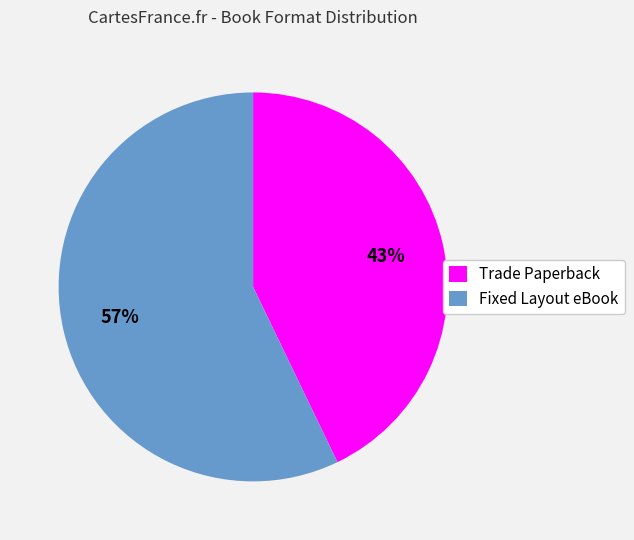

True or false: Fixed Layout eBook accounts for 57% of the total.

True